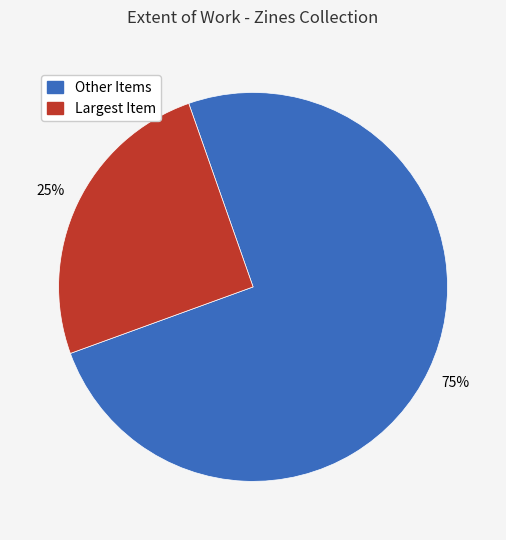

To the nearest percent, what is the average slice percentage?

33%